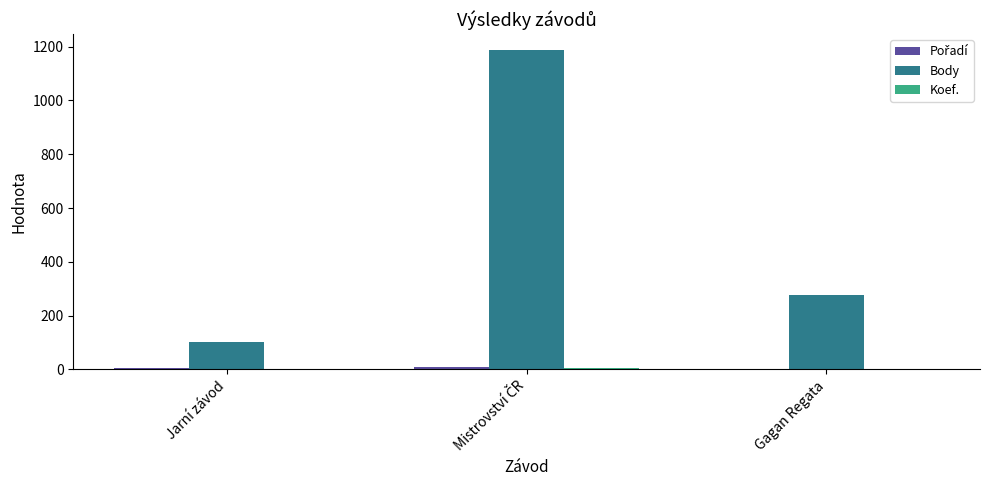

What is the highest value of the Body series?

1187